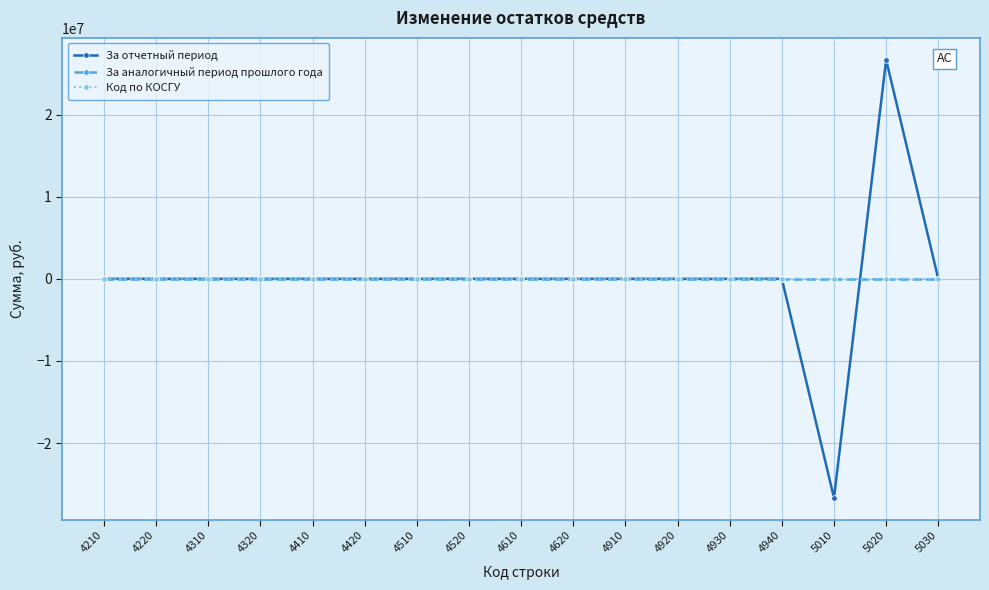

True or false: Код по КОСГУ has more than 2 points higher than both neighbors.

True